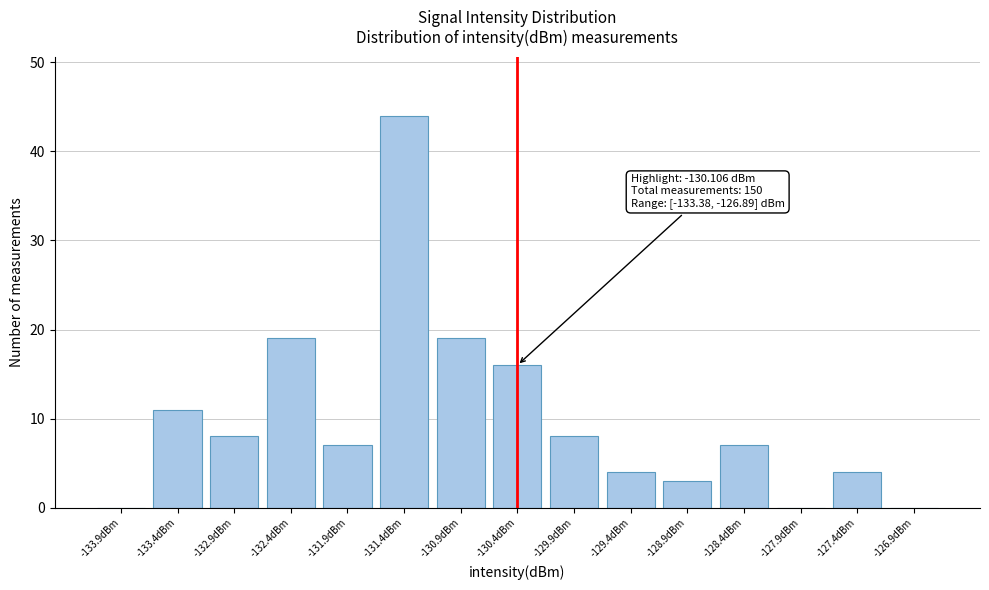

Reading left to right, list all the values displayed in this chart.

-133.9dBm=0	-133.4dBm=11	-132.9dBm=8	-132.4dBm=19	-131.9dBm=7	-131.4dBm=44	-130.9dBm=19	-130.4dBm=16	-129.9dBm=8	-129.4dBm=4	-128.9dBm=3	-128.4dBm=7	-127.9dBm=0	-127.4dBm=4	-126.9dBm=0